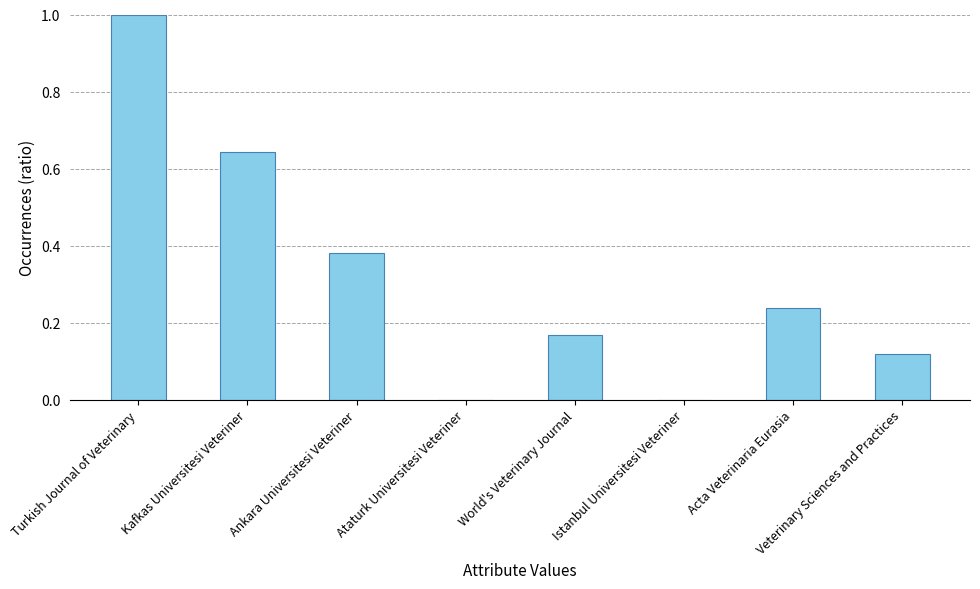

What is the change in value from Turkish Journal of Veterinary to Ataturk Universitesi Veteriner?

-1.0